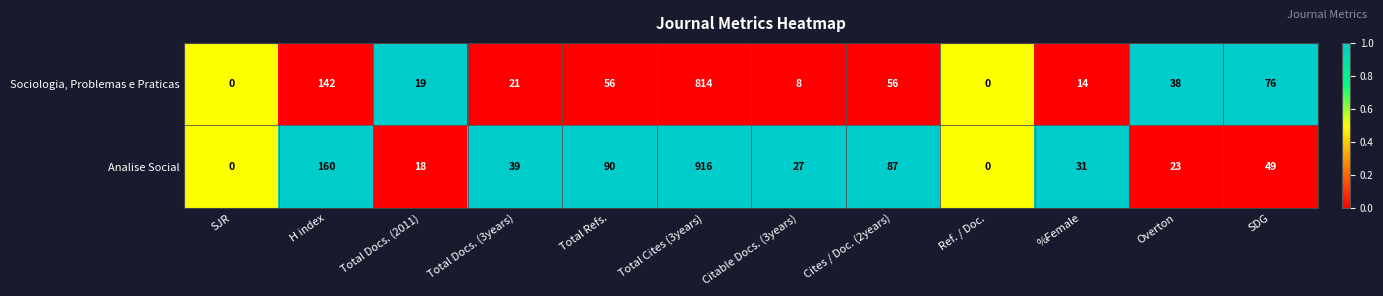

The value of Analise Social at %Female is 31. True or false?

True